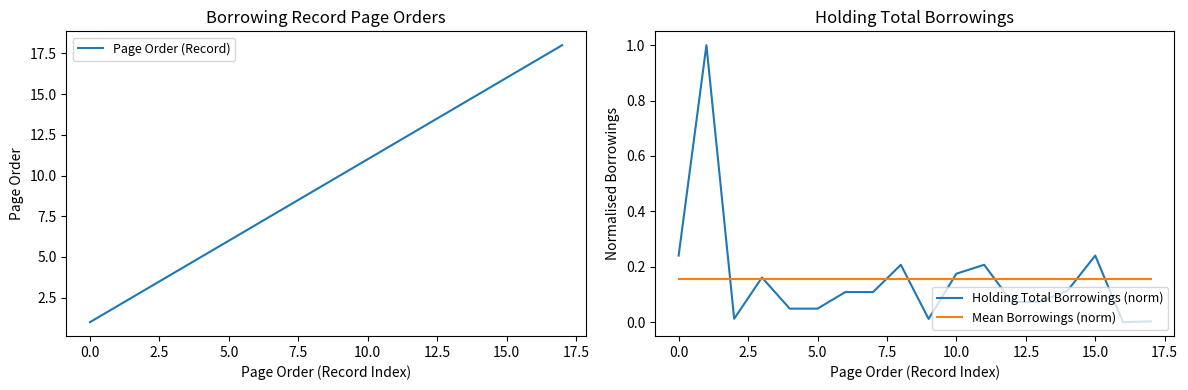

The value of Mean Borrowings (norm) at 15.0 is 0.1. True or false?

False